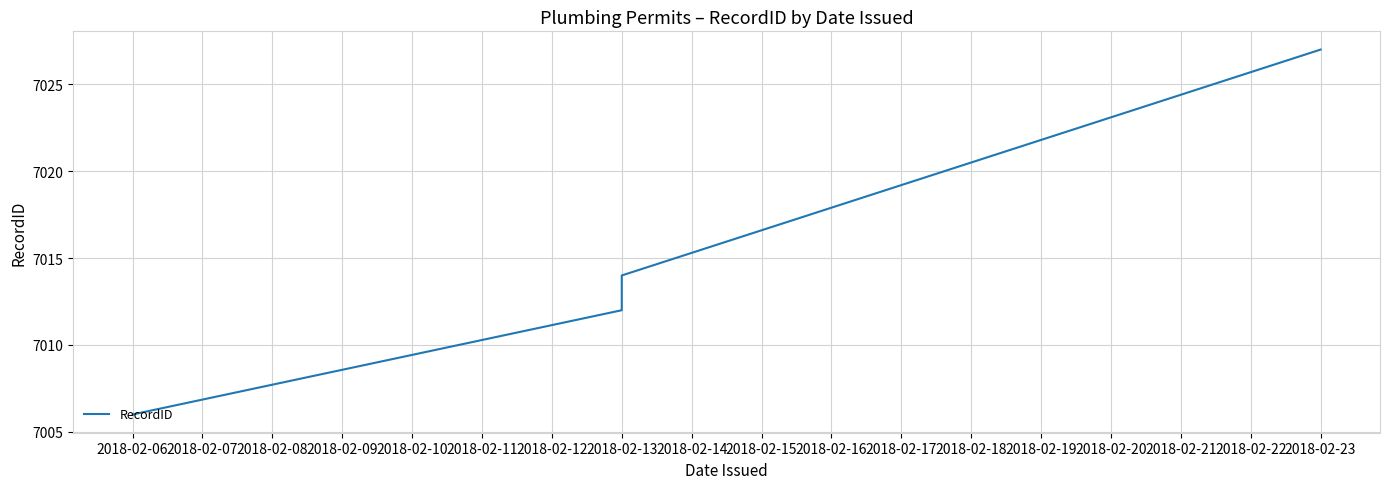

What is the ratio of the value at 2018-02-13 to the value at 2018-02-23?

1.0